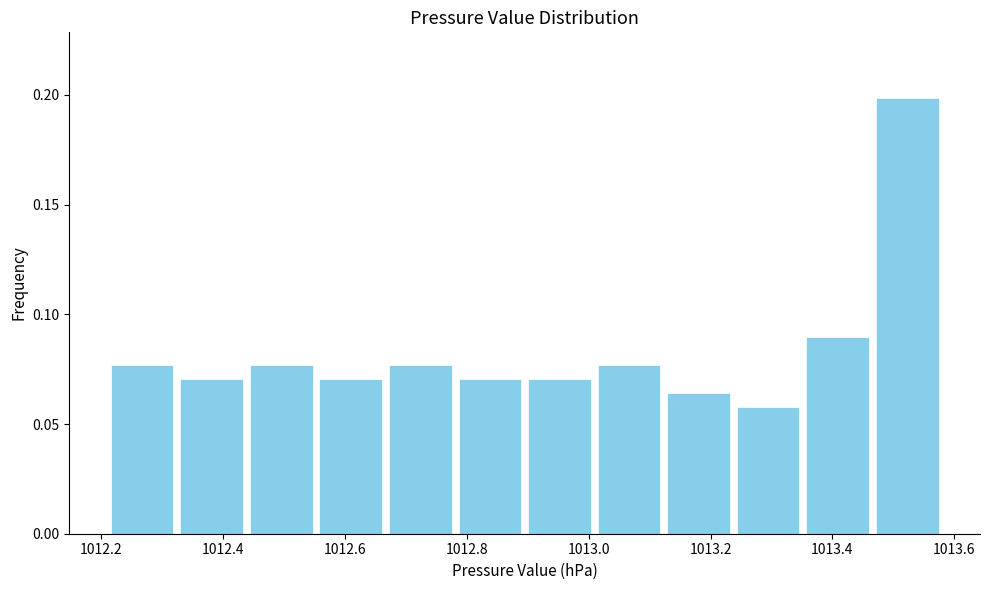

Over which range of the x-axis is the bar tallest?

1013.46 to 1013.58